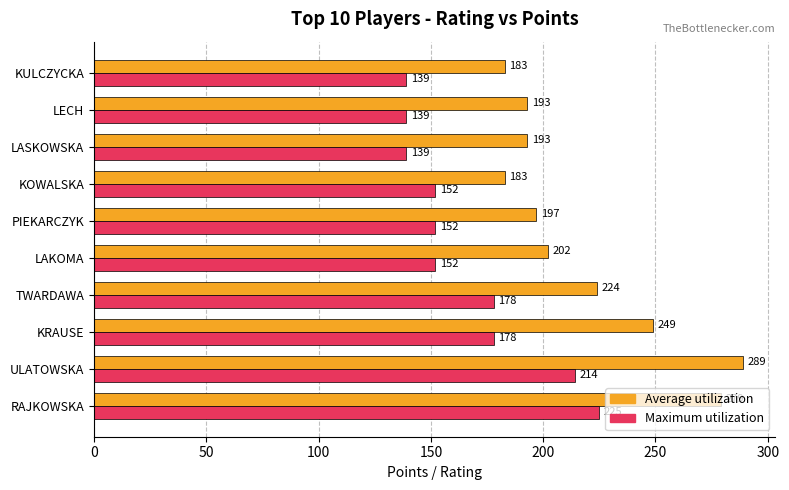

Which series has the largest total across all categories?

Average utilization